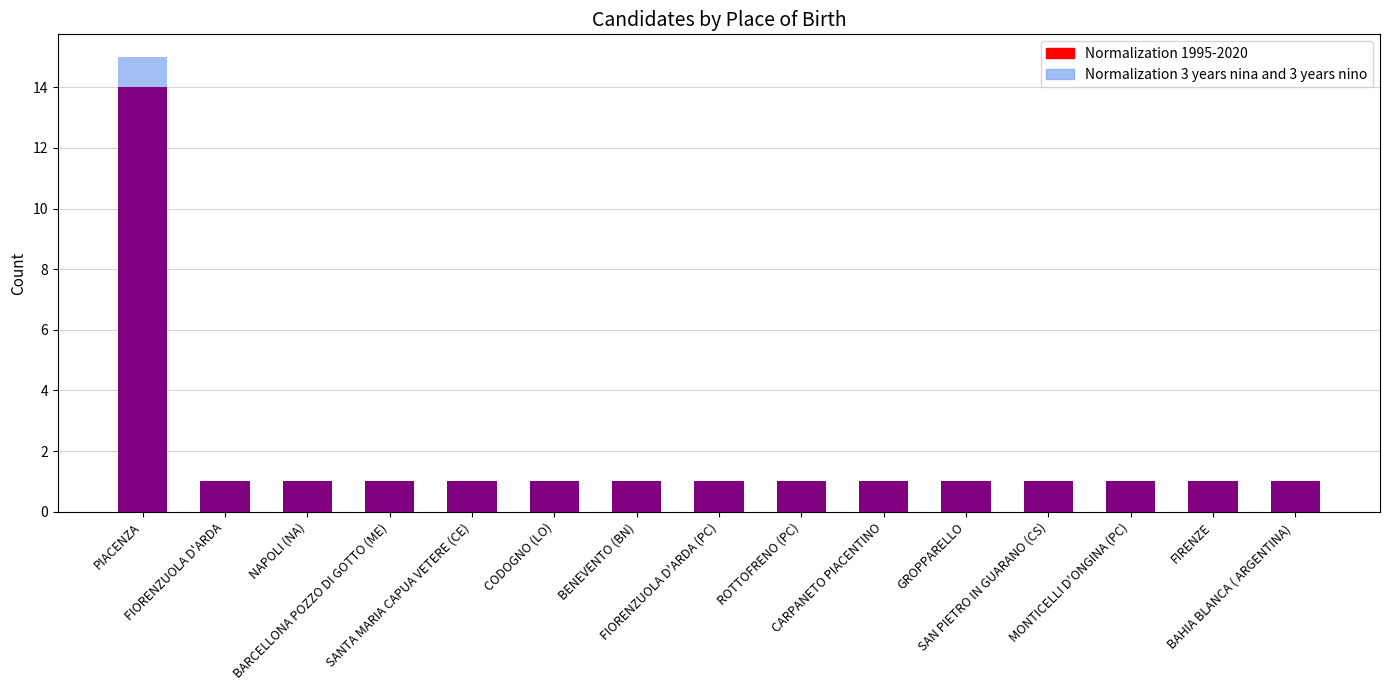

Which series has the largest total across all categories?

Normalization 3 years nina and 3 years nino